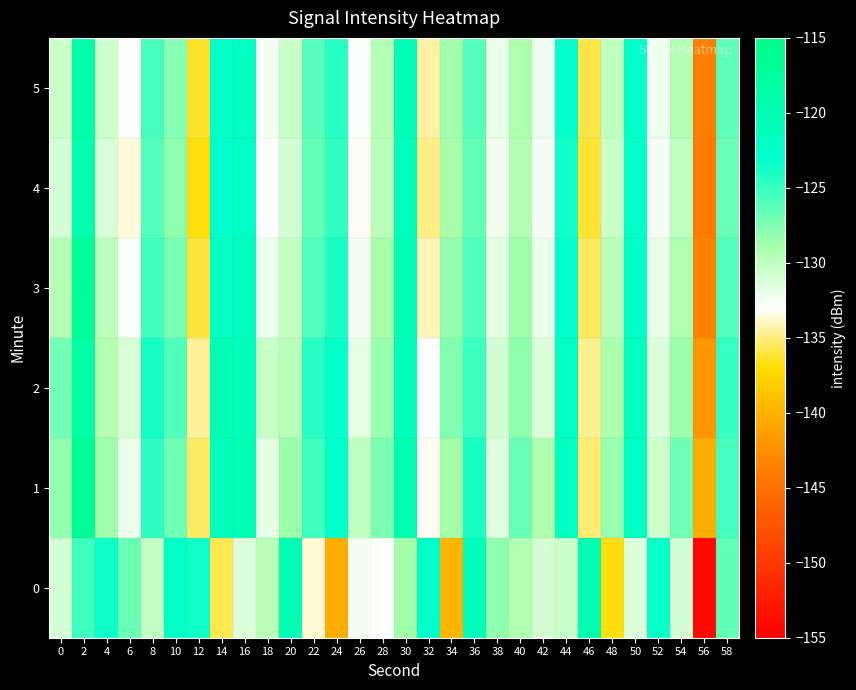

Which label corresponds to the smallest value in the chart?

56